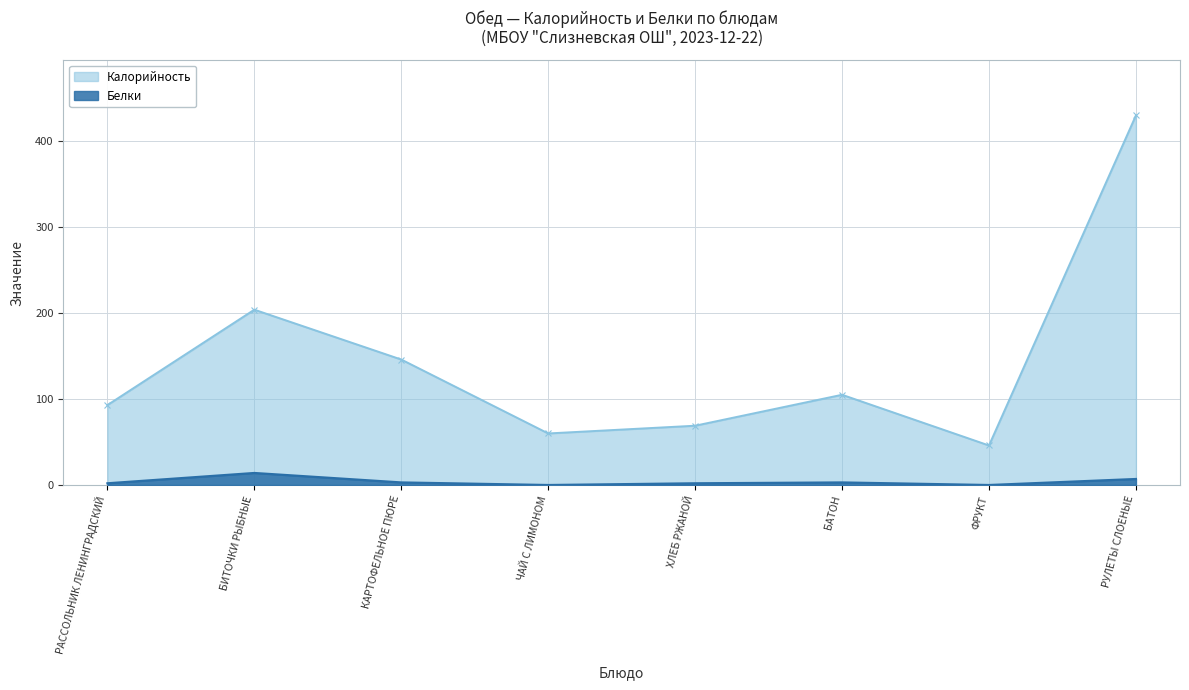

True or false: Белки and Калорийность intersect in this chart.

False